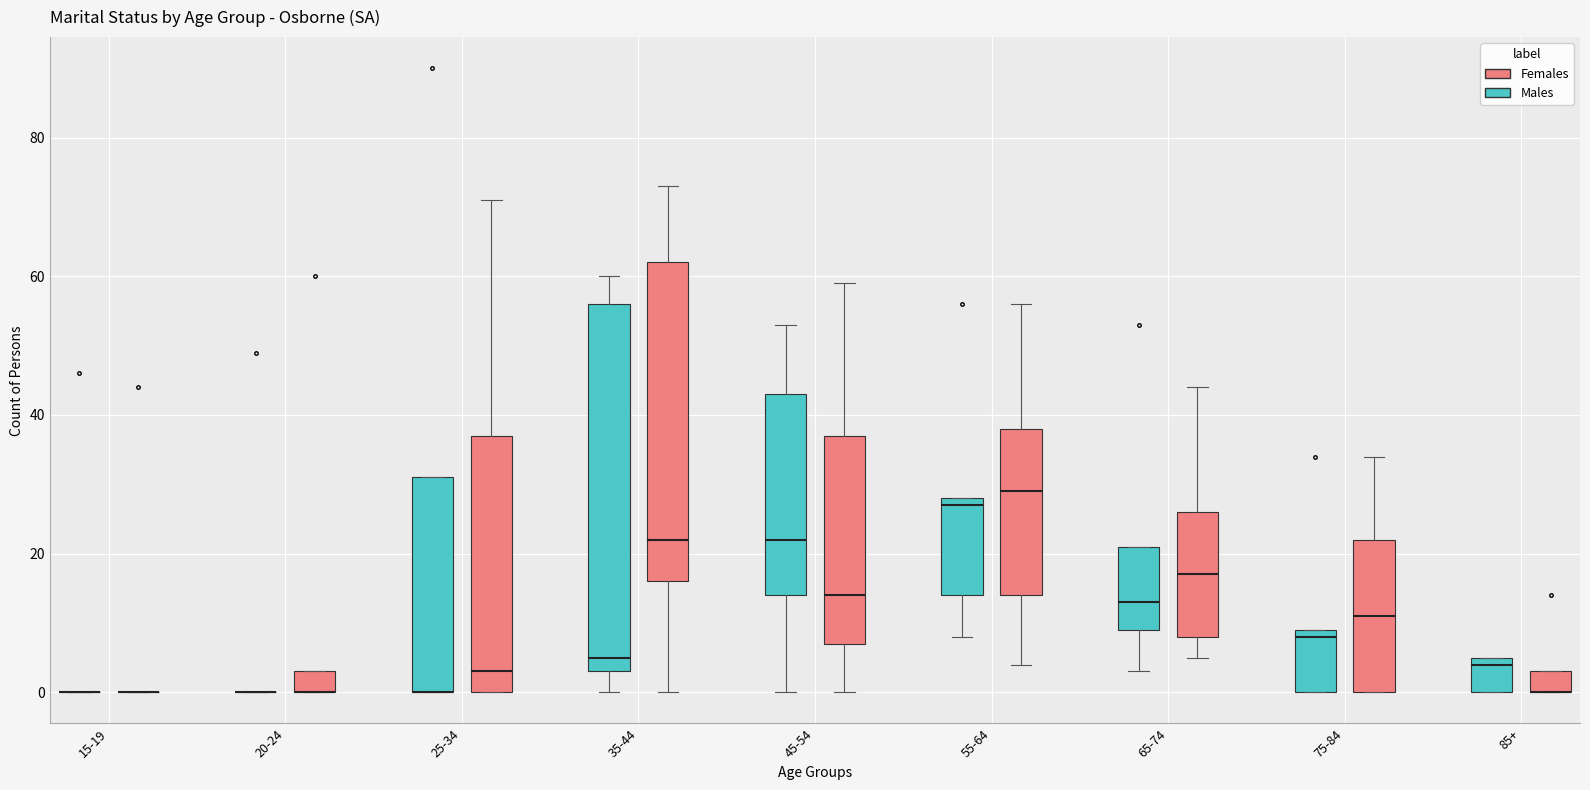

Reading left to right, read every box against the y-axis: the position of its median line, the range the box covers, and the ends of its whiskers. The values are not printed on the chart, so give them approximately, as read against the axis.

15-19 (Males): box collapsed to a line at 0, whiskers 0 to 0
15-19 (Females): box collapsed to a line at 0, whiskers 0 to 0
20-24 (Males): box collapsed to a line at 0, whiskers 0 to 0
20-24 (Females): median 0 (drawn on the box's lower edge), box 0 to 4, whiskers 0 to 4
25-34 (Males): median 0 (drawn on the box's lower edge), box 0 to 32, whiskers 0 to 32
25-34 (Females): median 4, box 0 to 38, whiskers 0 to 72
35-44 (Males): median 6, box 4 to 56, whiskers 0 to 60
35-44 (Females): median 22, box 16 to 62, whiskers 0 to 74
45-54 (Males): median 22, box 14 to 44, whiskers 0 to 54
45-54 (Females): median 14, box 8 to 38, whiskers 0 to 60
55-64 (Males): median 28 (just below the box's upper edge), box 14 to 28, whiskers 8 to 28
55-64 (Females): median 30, box 14 to 38, whiskers 4 to 56
65-74 (Males): median 14, box 10 to 22, whiskers 4 to 22
65-74 (Females): median 18, box 8 to 26, whiskers 6 to 44
75-84 (Males): median 8, box 0 to 10, whiskers 0 to 10
75-84 (Females): median 12, box 0 to 22, whiskers 0 to 34
85+ (Males): median 4, box 0 to 6, whiskers 0 to 6
85+ (Females): median 0 (drawn on the box's lower edge), box 0 to 4, whiskers 0 to 4